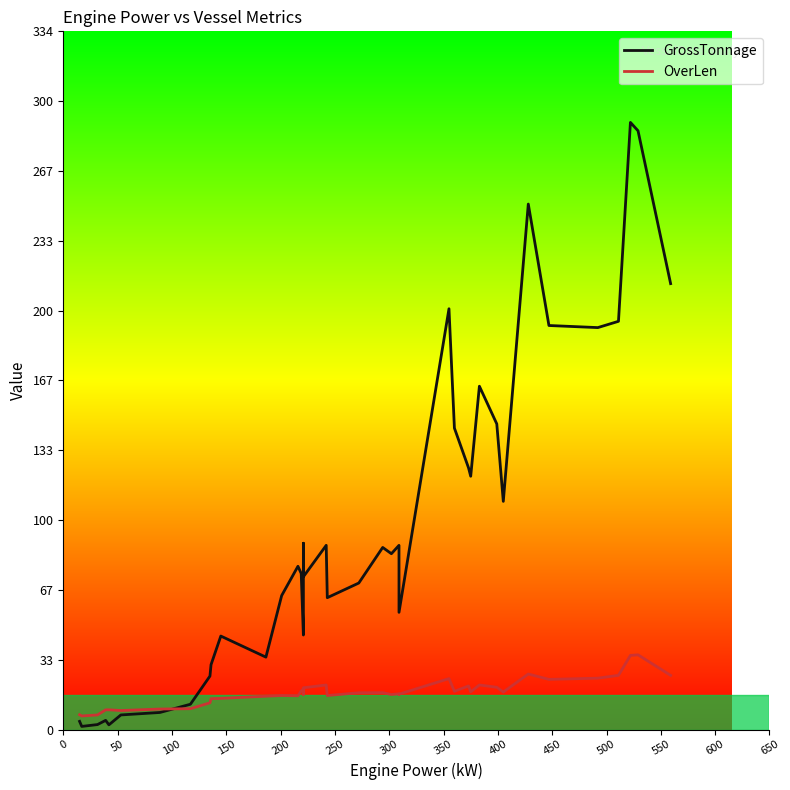

How many interior local peaks does the GrossTonnage series have?

11